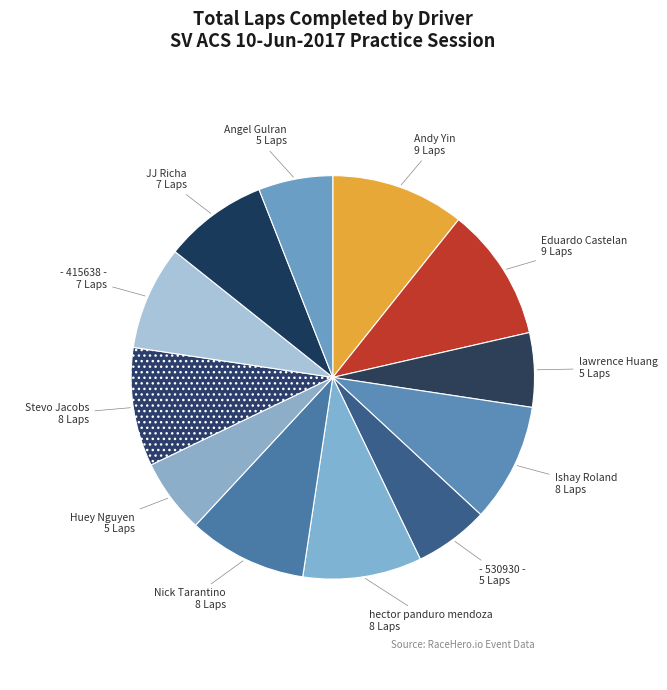

How many segments does this pie chart have?

12